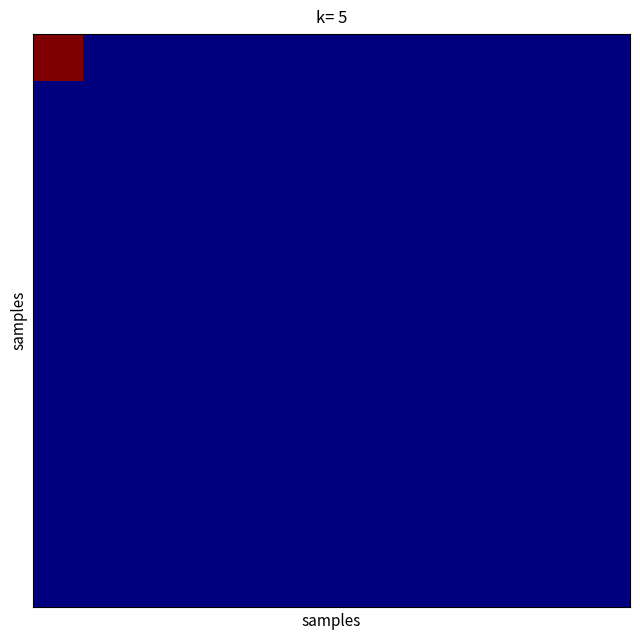

What is the maximum value shown in the chart?

19